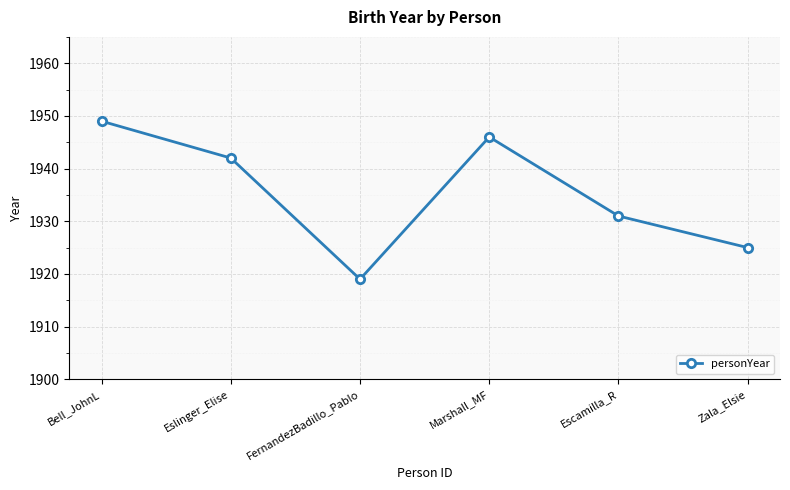

What is the value of the 4th point from the left?

1946